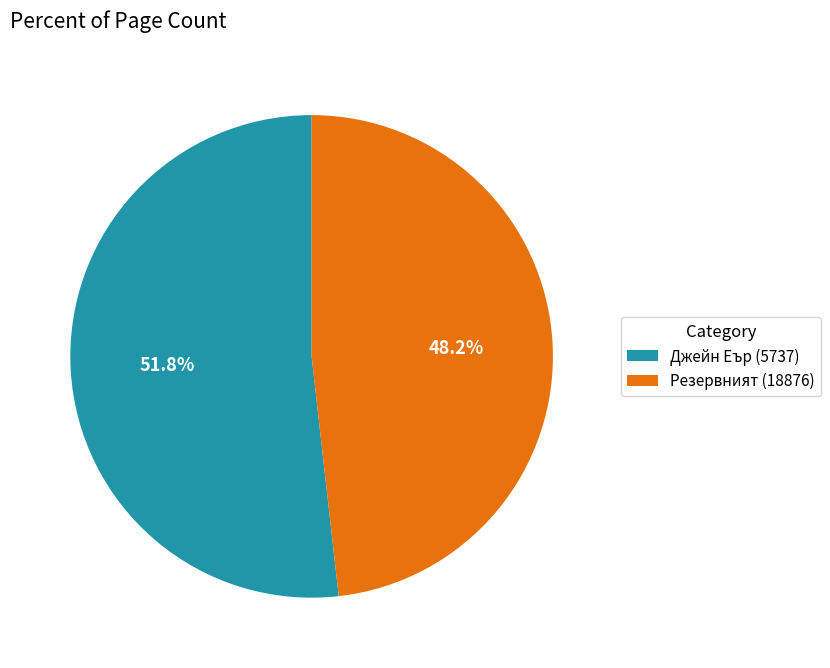

How many slices are in this pie chart?

2